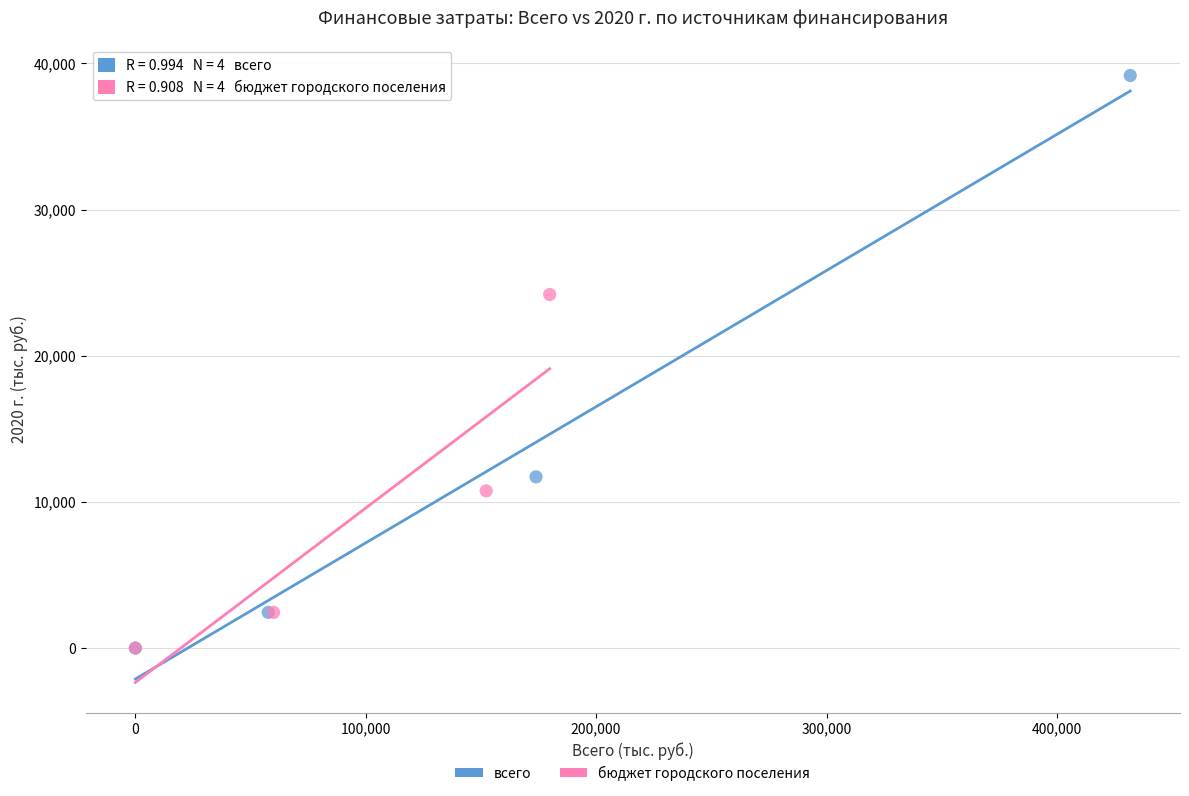

Which series contains the highest Y value?

всего